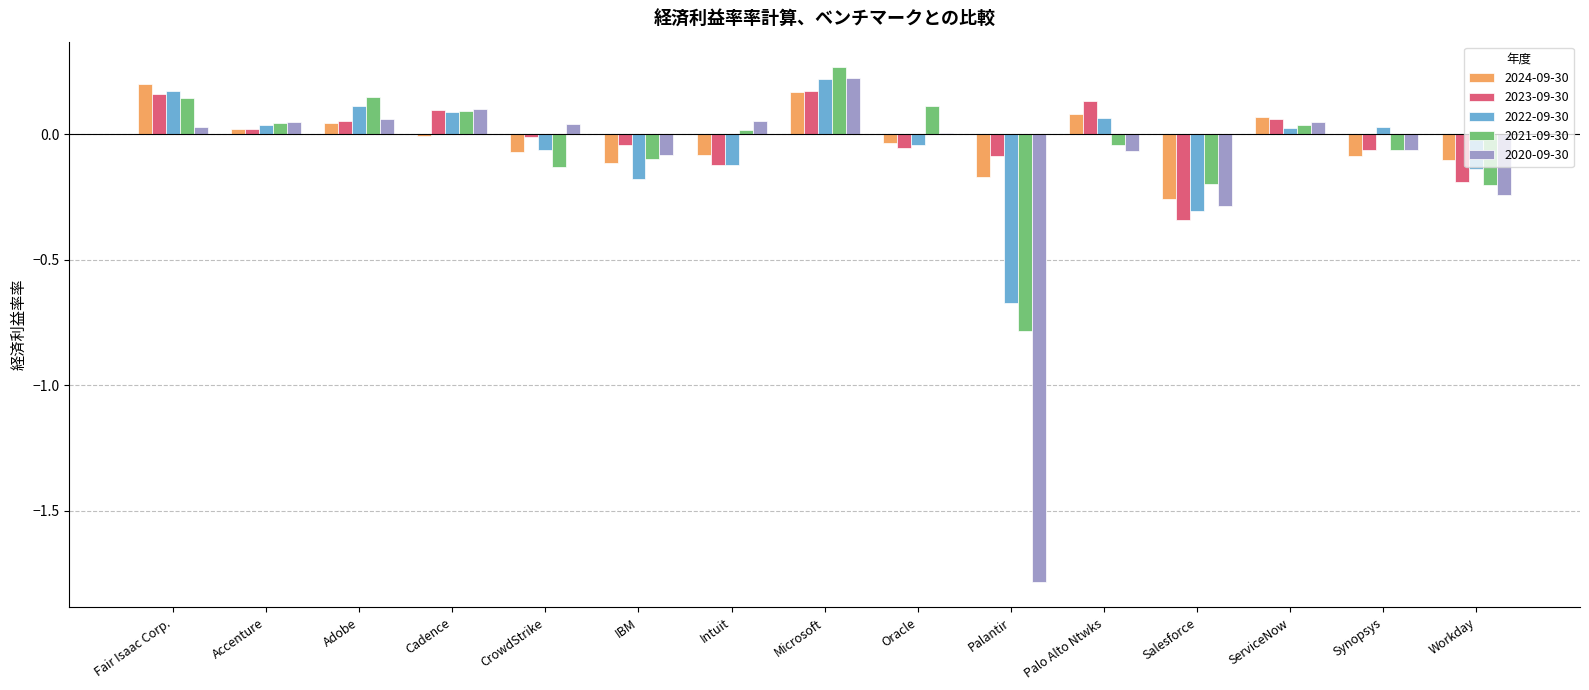

What is the sum of all 2021-09-30 values?

-0.6